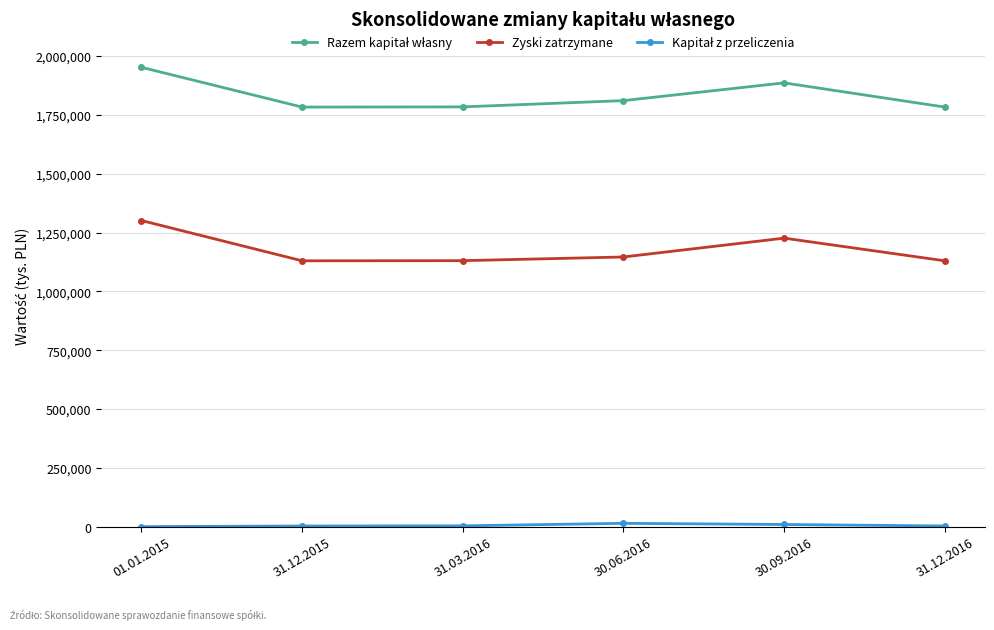

At which category is the sum across all series the highest?

01.01.2015